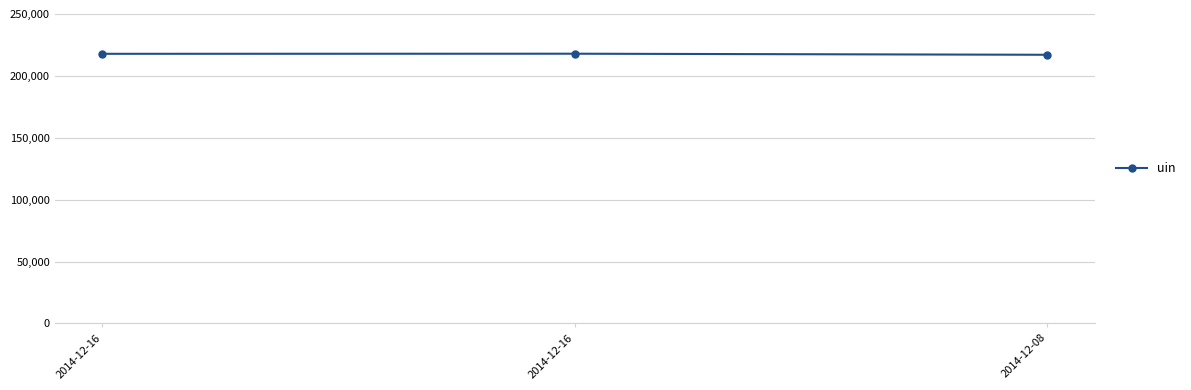

How many data points does each series have?

3